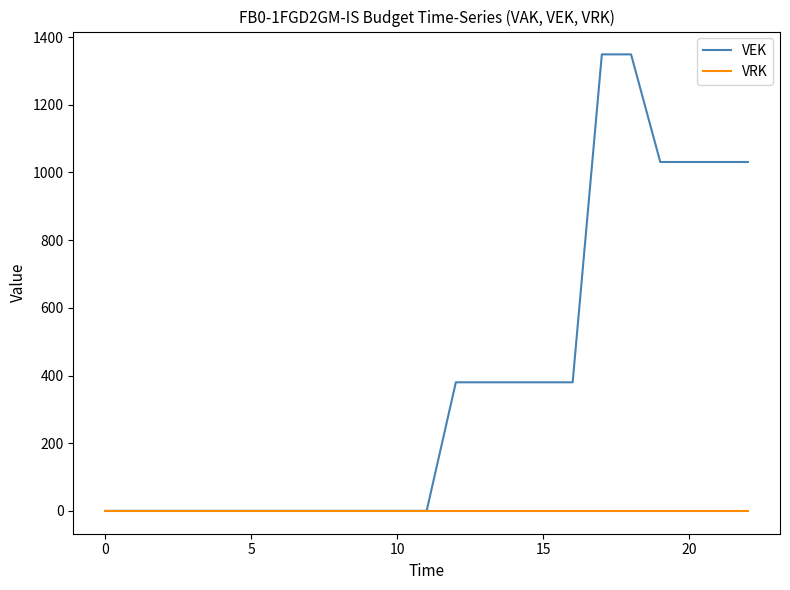

What is the average value of the VEK series?

379